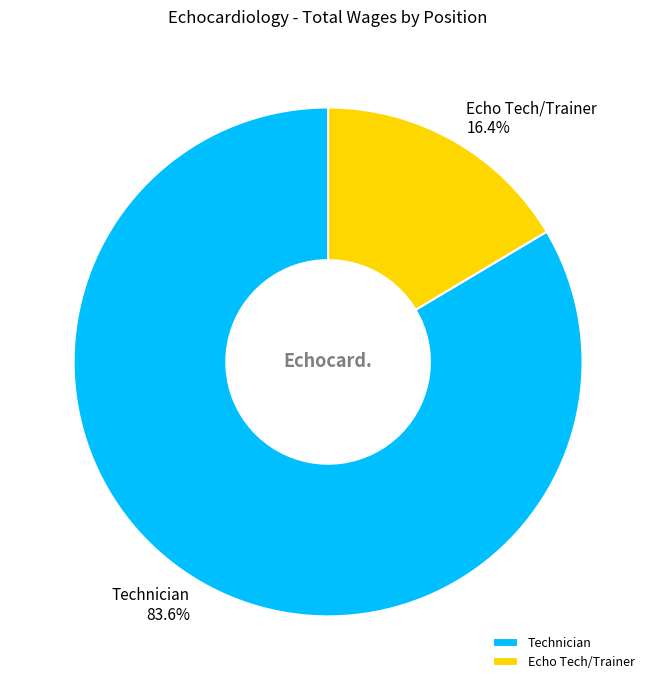

To the nearest percent, what percentage of the pie is Technician?

84%